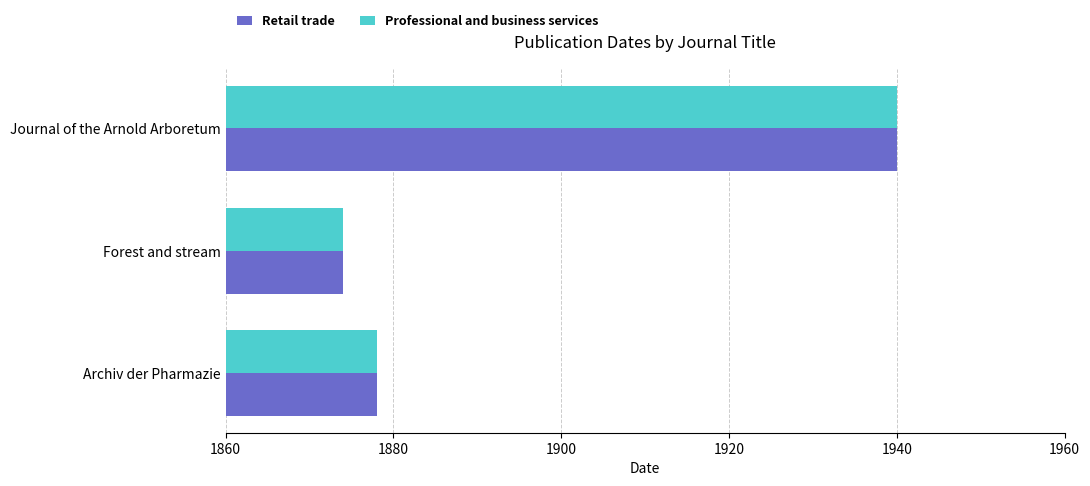

Is the value of Professional and business services at Forest and stream greater than the value of Retail trade at Journal of the Arnold Arboretum?

No